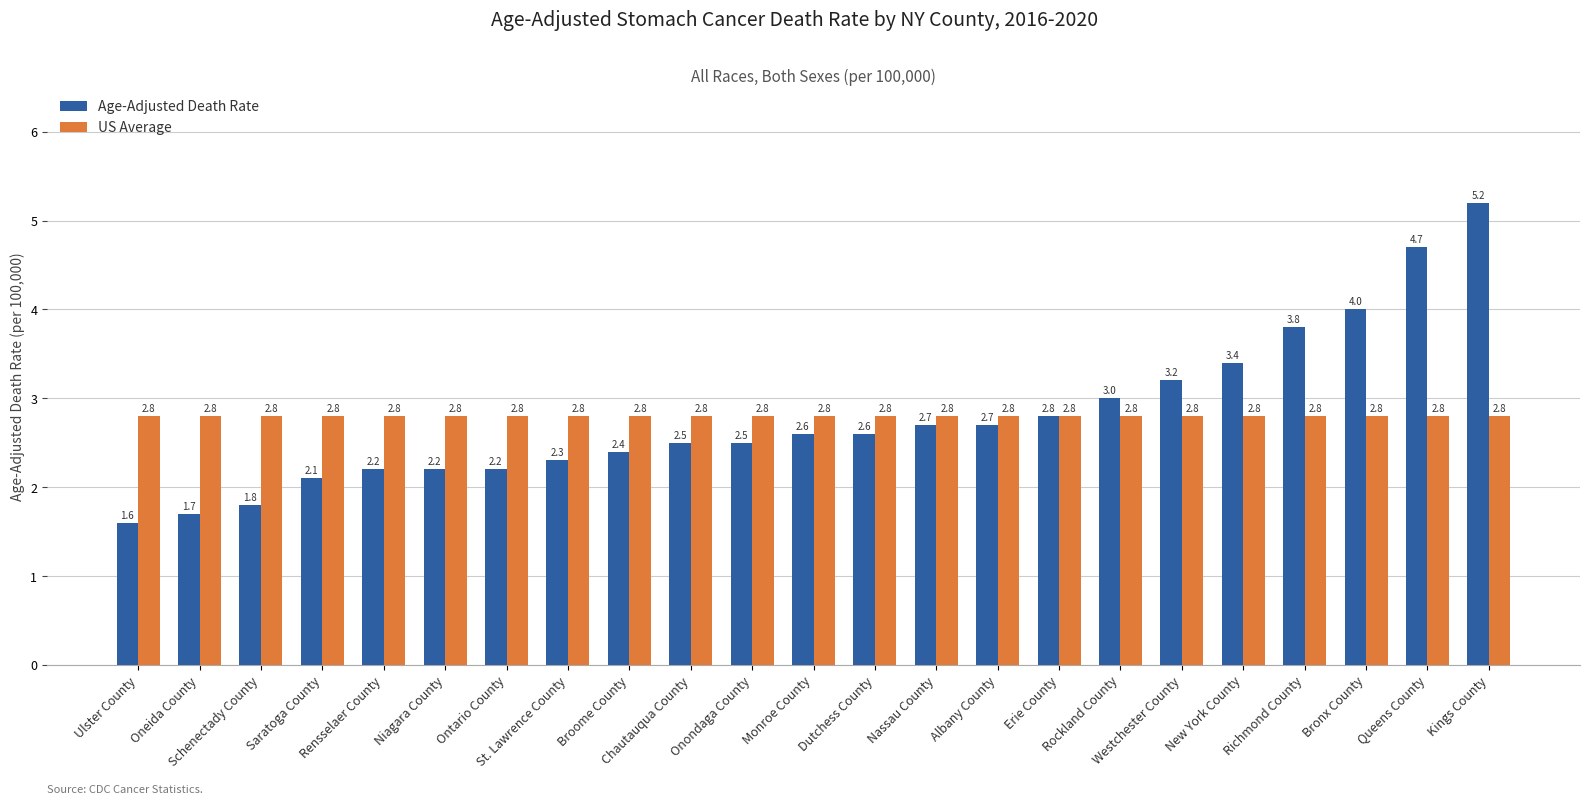

Read the Age-Adjusted Death Rate value at Nassau County.

2.7